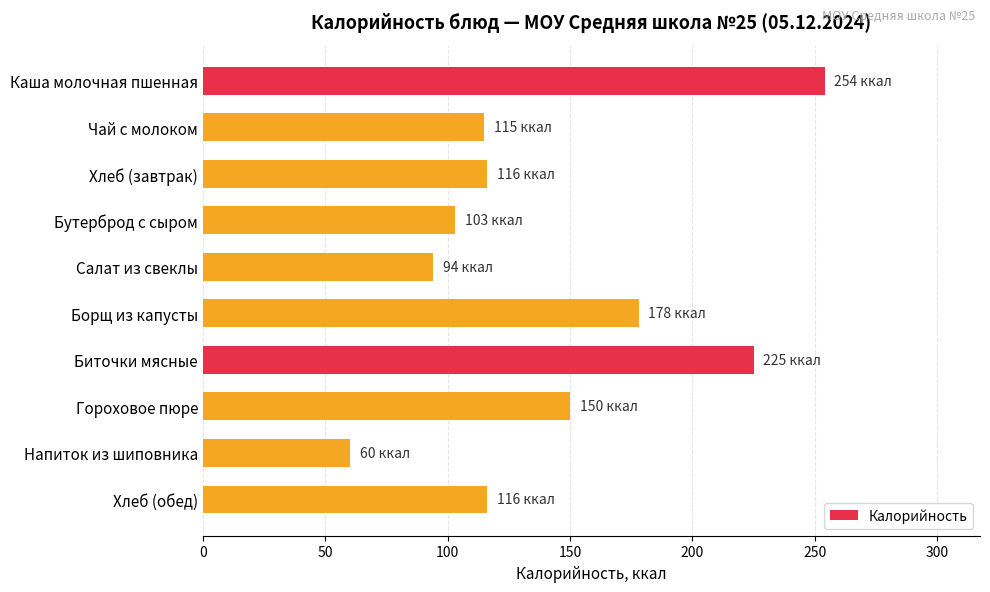

Between Хлеб (обед) and Салат из свеклы, which is larger?

Хлеб (обед)